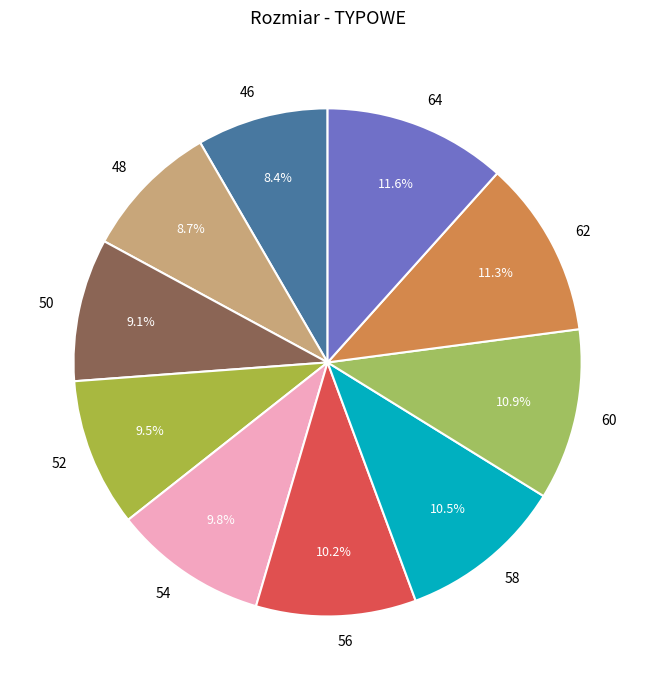

How much of the chart is everything except 50?

90.9%